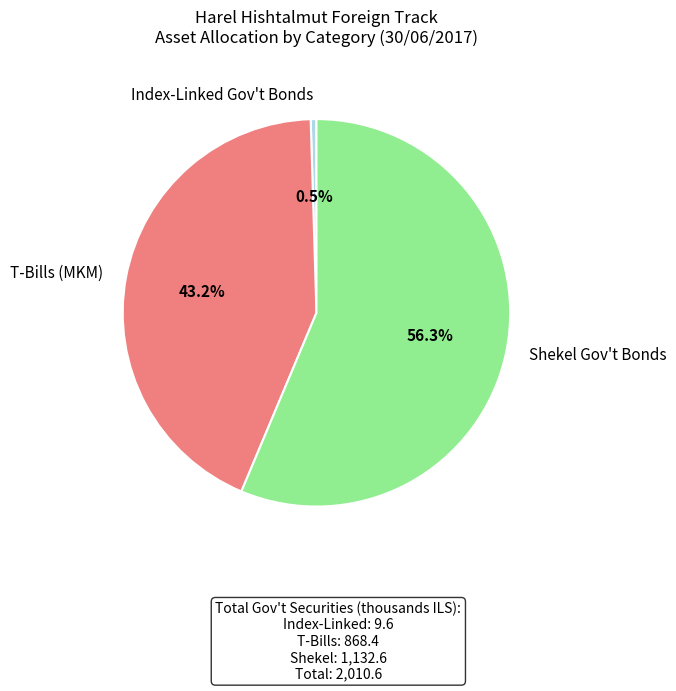

Count the number of slices in the pie.

3